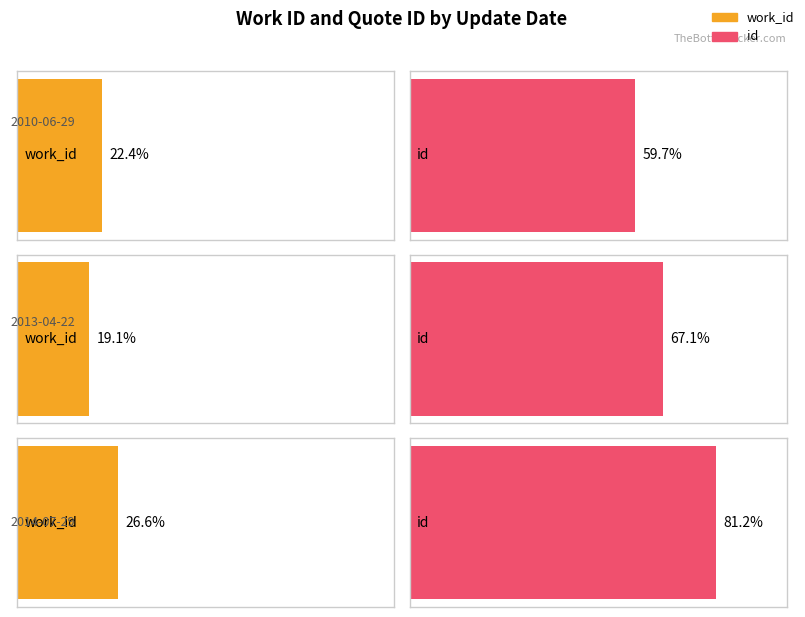

How many data points in id are less than 20126?

1